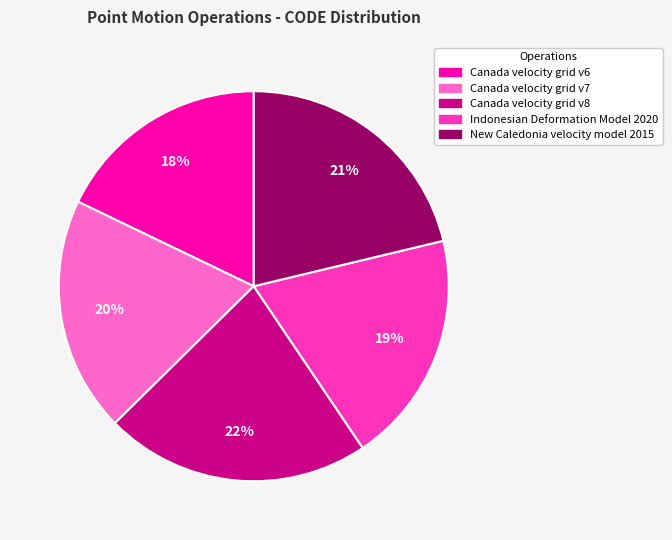

True or false: New Caledonia velocity model 2015 accounts for 9% of the total.

False